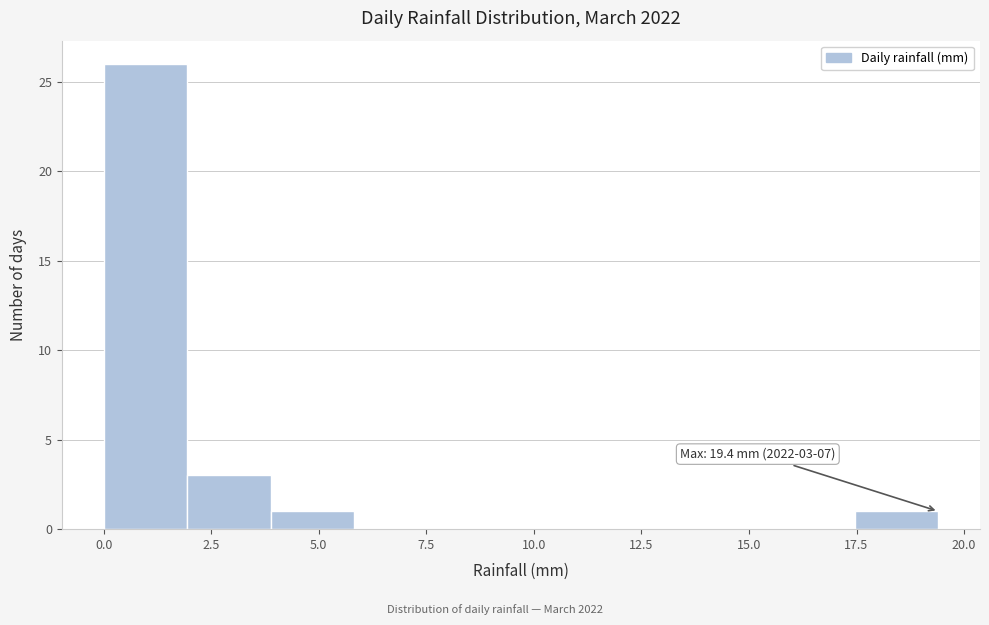

Around what value on the x-axis is the tallest bar? Give the approximate position of its centre, as read against the axis.

1.0